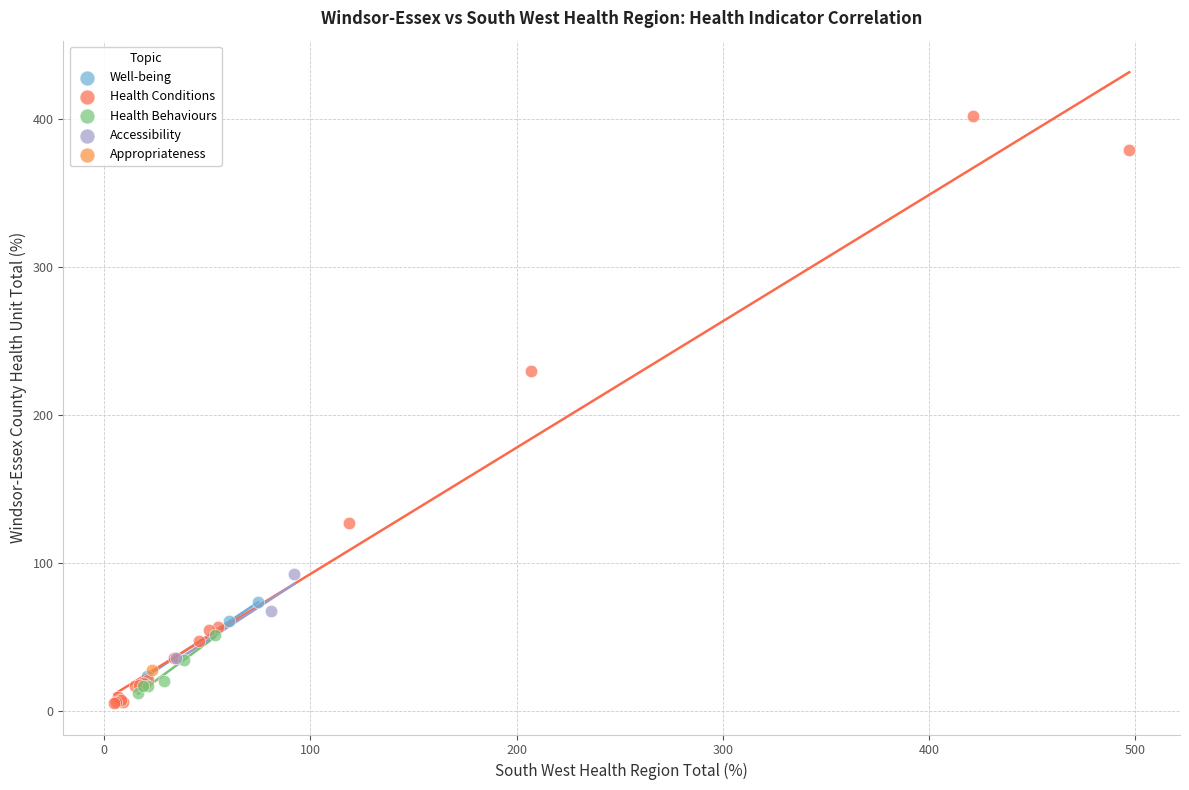

What are all the series names shown in the legend?

Well-being, Health Conditions, Health Behaviours, Accessibility, Appropriateness